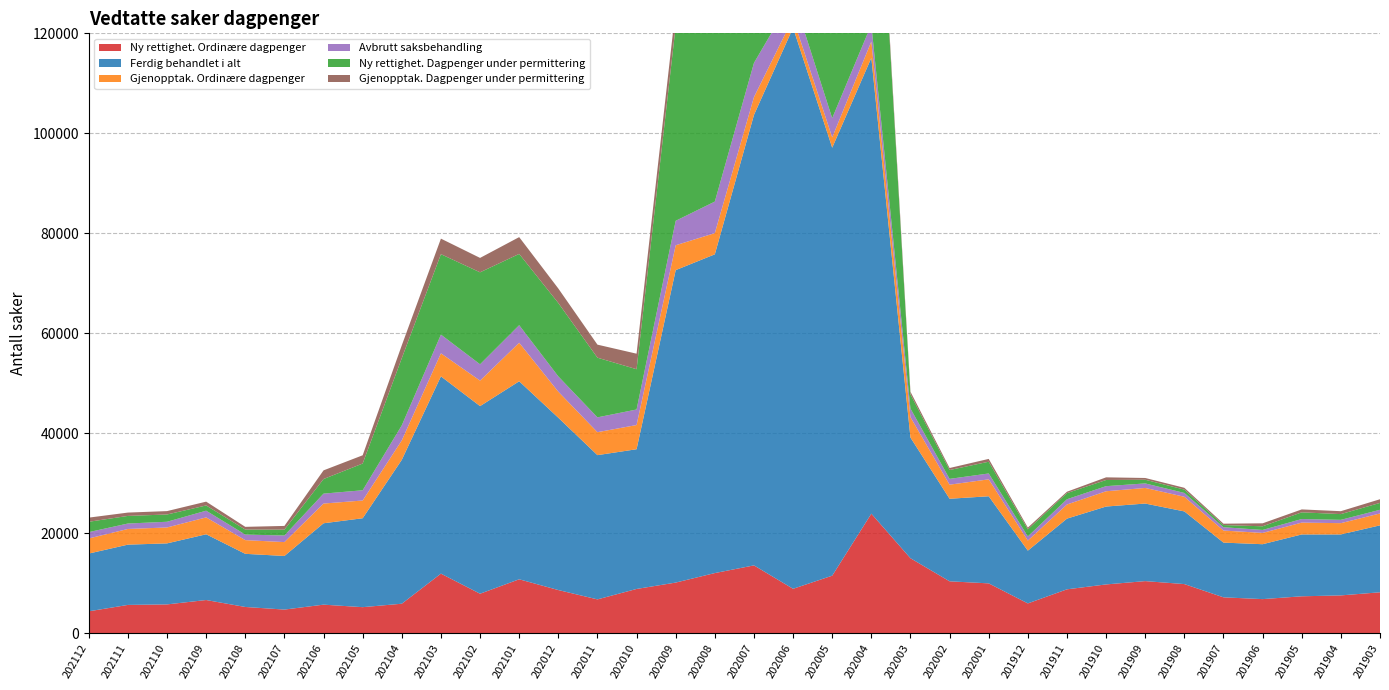

Reading right to left, transcribe all the data shown in this chart.

Ny rettighet. Ordinære dagpenger: 8172	7548	7369	6805	7162	9813	10406	9744	8764	5946	9955	10366	14984	23901	11495	8869	13553	12016	10114	8837	6752	8619	10772	7885	11905	5884	5195	5697	4713	5234	6624	5748	5644	4366
Ferdig behandlet i alt: 13393	12199	12375	10985	10948	14537	15520	15584	14146	10556	17428	16517	24148	91191	85624	112246	90117	63769	62513	27954	28858	34475	39615	37534	39463	28793	17790	16282	10724	10632	13153	12207	12059	11554
Gjenopptak. Ordinære dagpenger: 2380	2255	2369	2261	2413	2930	3121	3057	2827	2017	3386	2816	4075	3276	2062	1940	3572	4243	4974	4841	4595	5213	7710	5102	4615	3889	3549	3947	2777	2741	3374	3186	3138	3020
Avbrutt saksbehandling: 732	664	712	593	665	766	904	1020	1053	826	1174	1162	1727	3387	3848	4406	6835	6311	4896	3108	2963	3057	3515	3265	3742	3013	2047	1984	1317	1108	1345	1141	1087	1268
Ny rettighet. Dagpenger under permittering: 1377	1147	1341	730	432	667	734	1232	1223	1410	2349	1767	2843	59365	66915	95302	63966	36414	38949	8061	11938	14680	14257	18401	16090	13431	5350	2922	1170	1001	1046	1454	1522	2068
Gjenopptak. Dagpenger under permittering: 732	585	584	596	276	361	355	531	279	357	564	406	519	1262	1304	1729	2191	4785	3580	3107	2610	2906	3361	2881	3111	2576	1649	1732	747	548	764	678	668	832